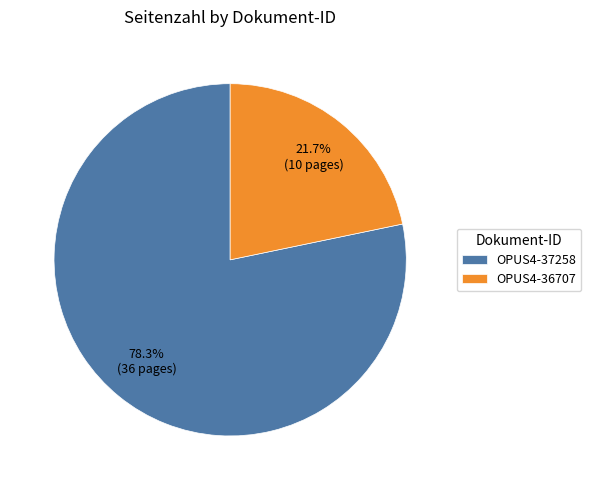

What portion of the pie excludes OPUS4-36707?

78.3%